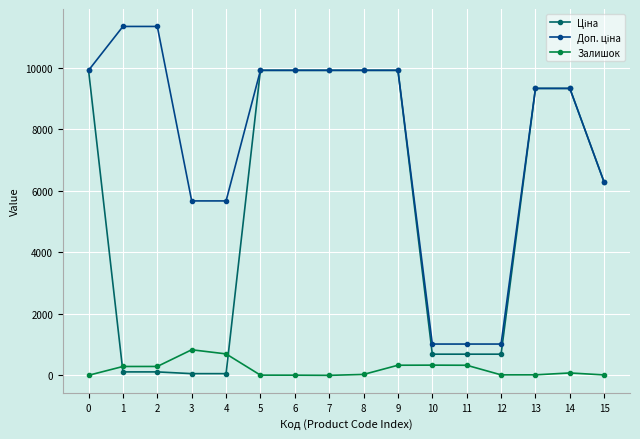

What is the greatest value displayed?

11334.0